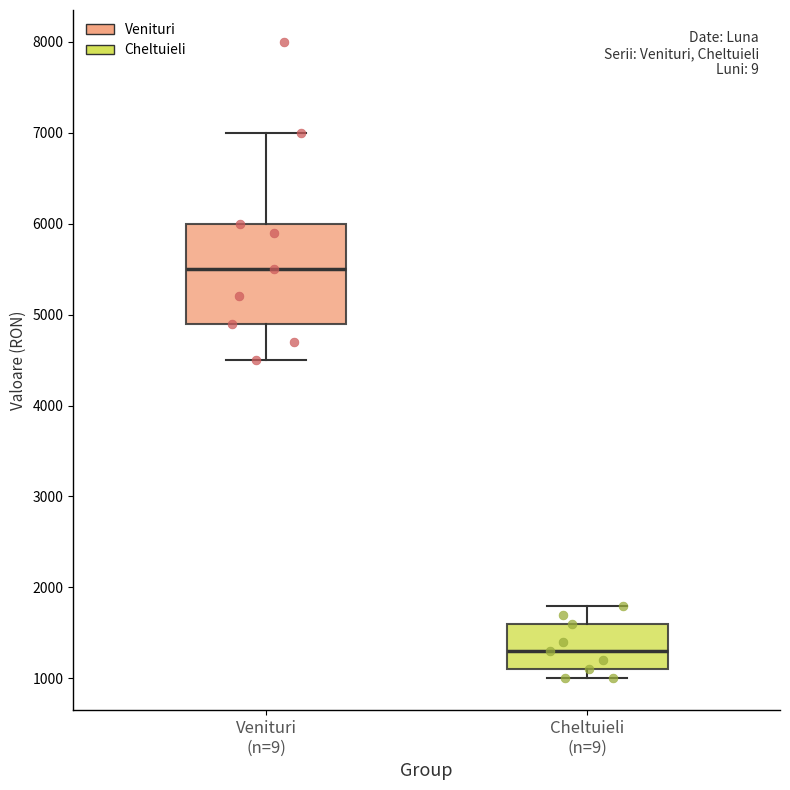

Comparing the boxes themselves (not the whiskers), which one is the tallest?

Venituri (n=9)